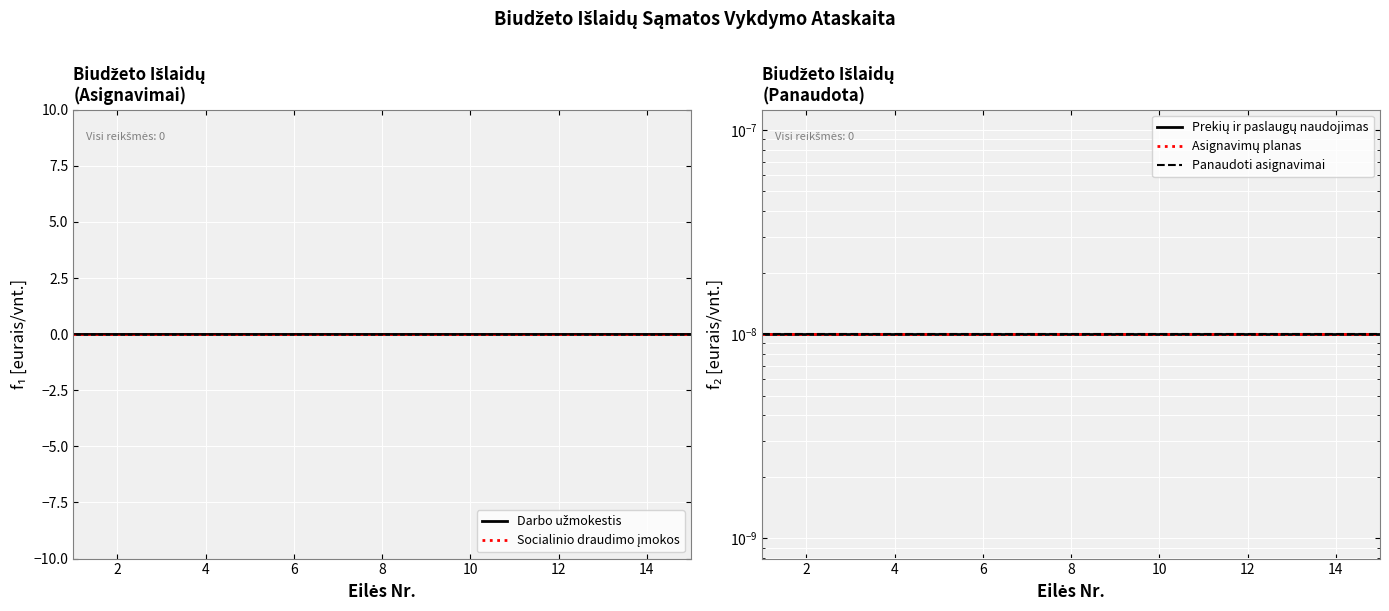

How many distinct data groups are displayed?

5